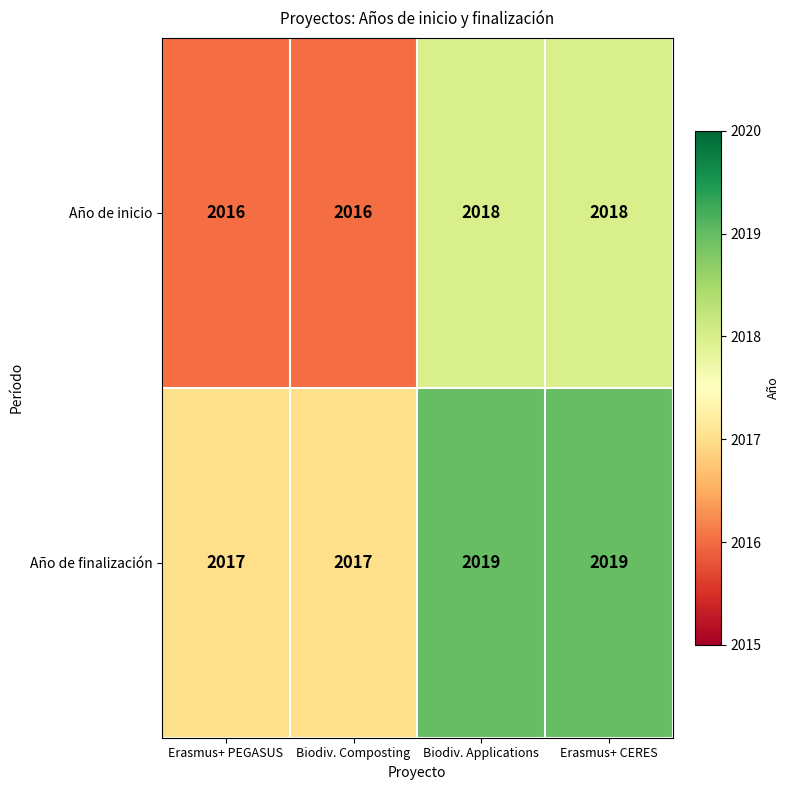

What is the total value across all series at Erasmus+ CERES?

4037